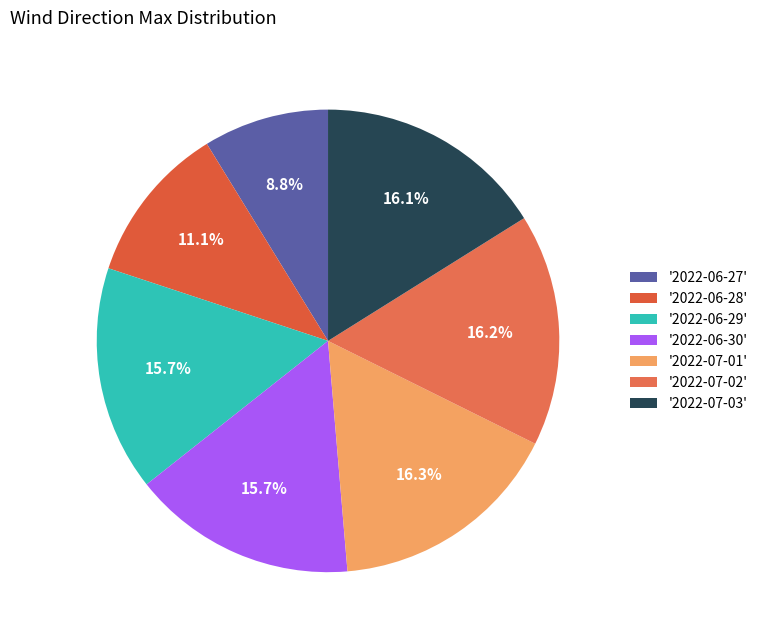

Is there a majority slice in this chart?

No